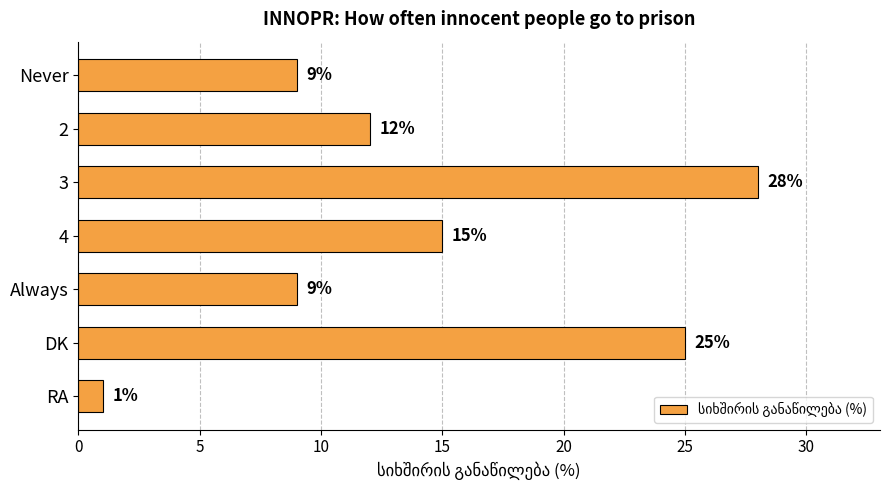

How many distinct data groups are displayed?

1